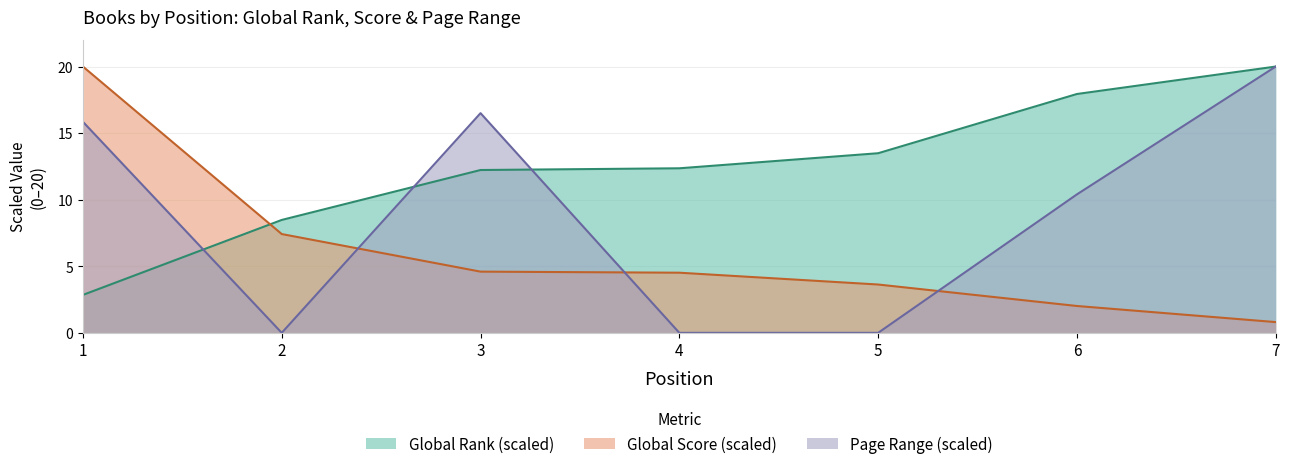

How many data points does each series have?

7